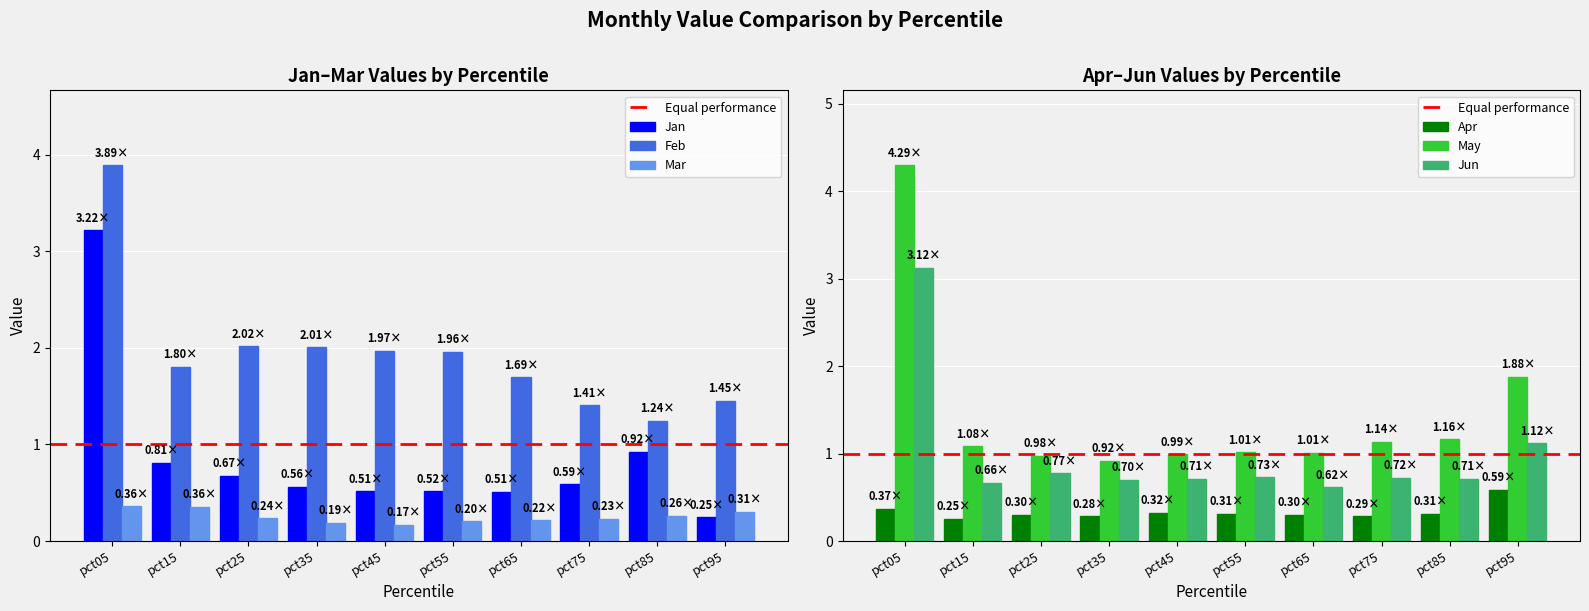

What is the spread (max minus min) of values at pct55?

1.8